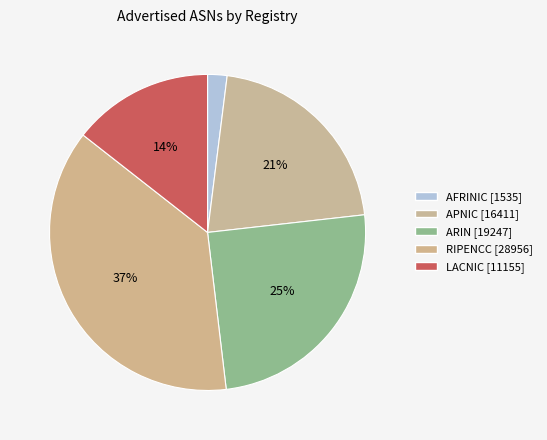

What is the smallest slice in the pie chart?

afrinic